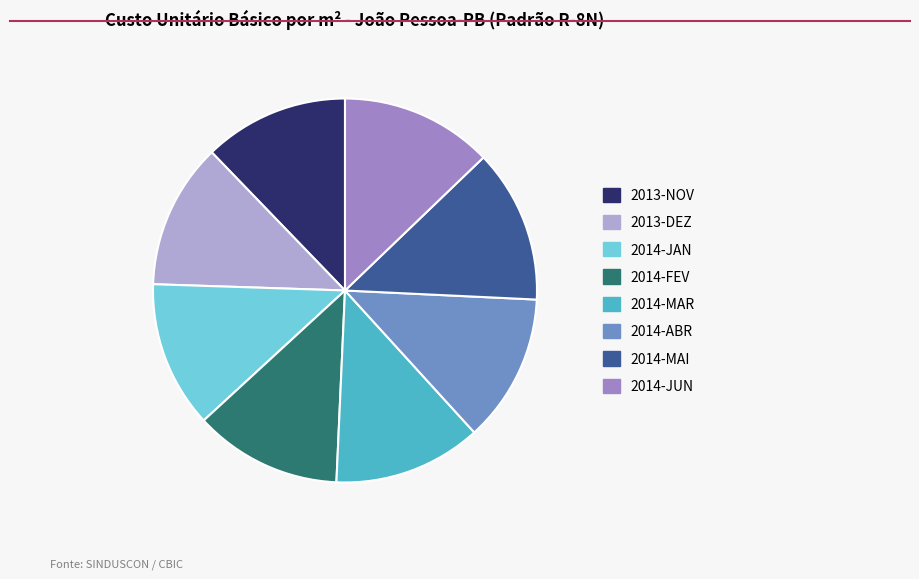

The 2014-FEV slice represents 7% of the pie. True or false?

False